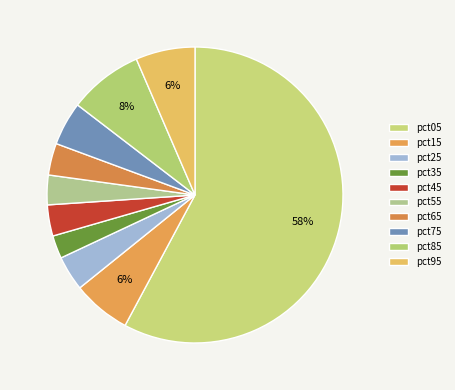

True or false: pct15 accounts for 6% of the total.

True